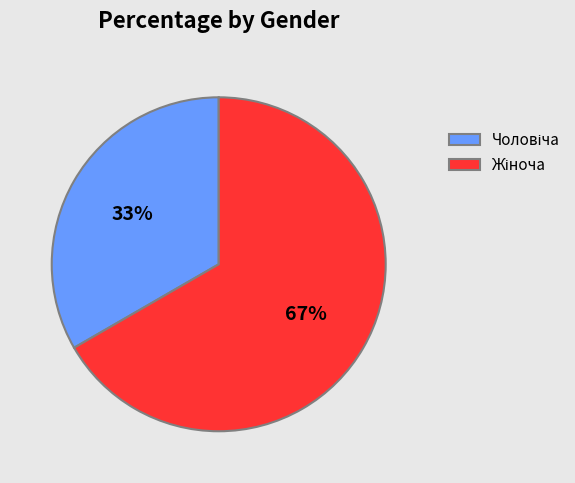

To the nearest percent, what is the average slice percentage?

50%